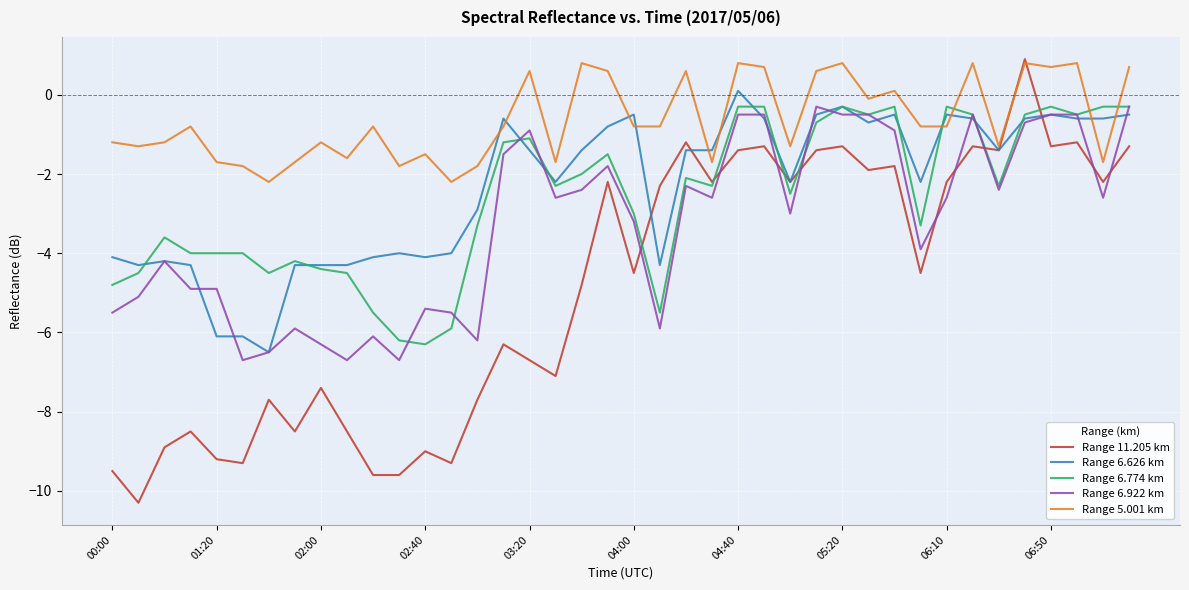

Count the number of categories in the chart.

40